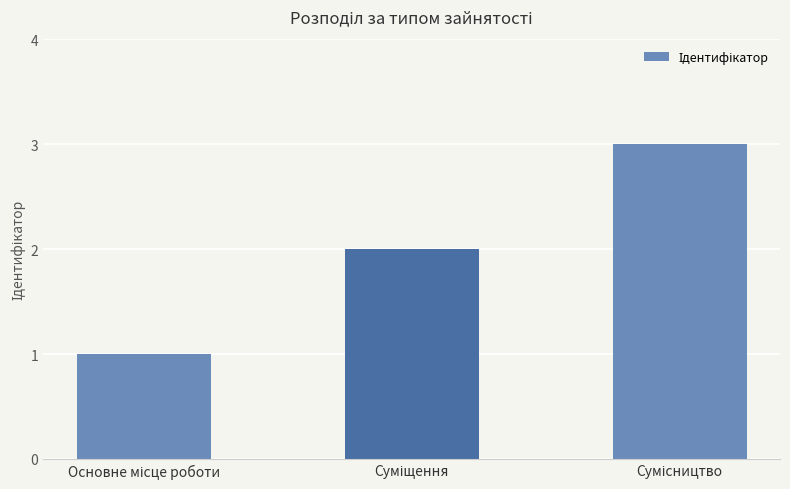

What is the minimum value shown in the chart?

1